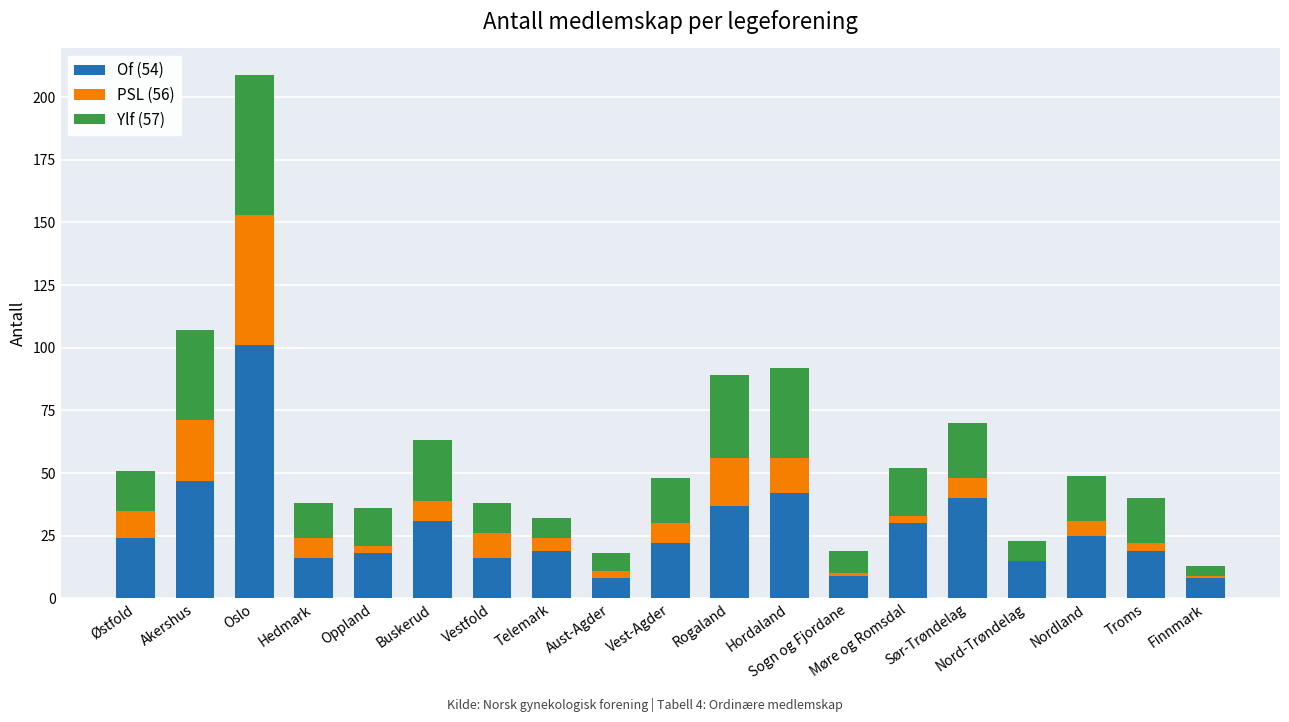

True or false: Of (54) has a value of 32 at Østfold.

False